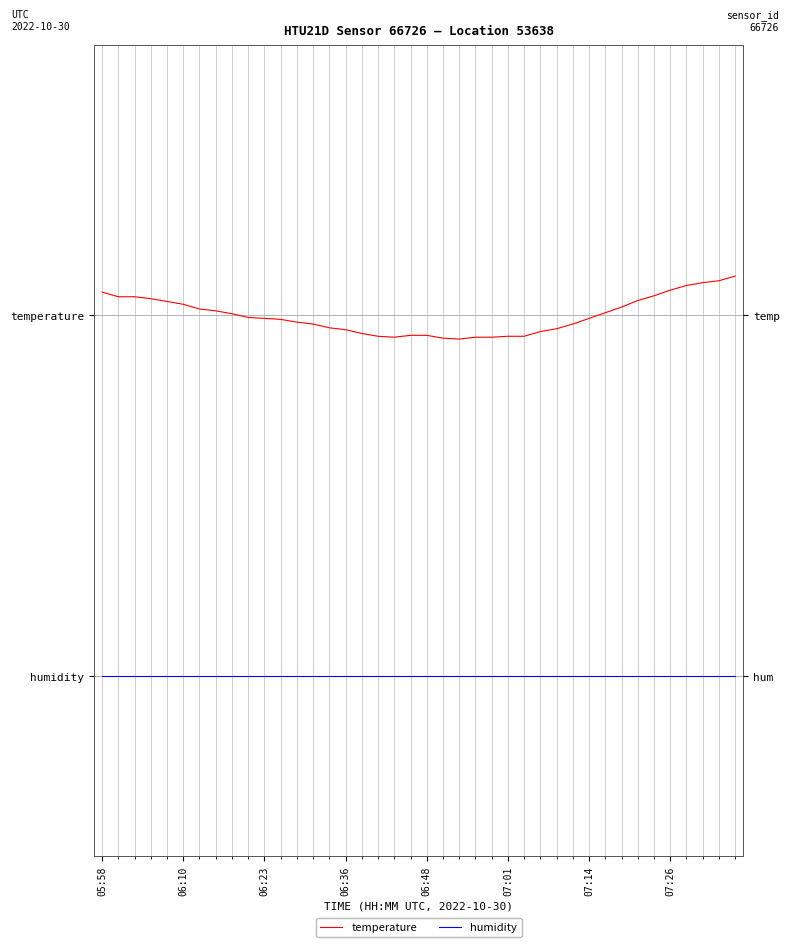

Count the number of data series in this chart.

2